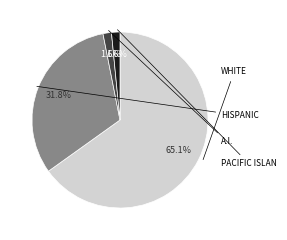

Does any single category account for the majority?

Yes